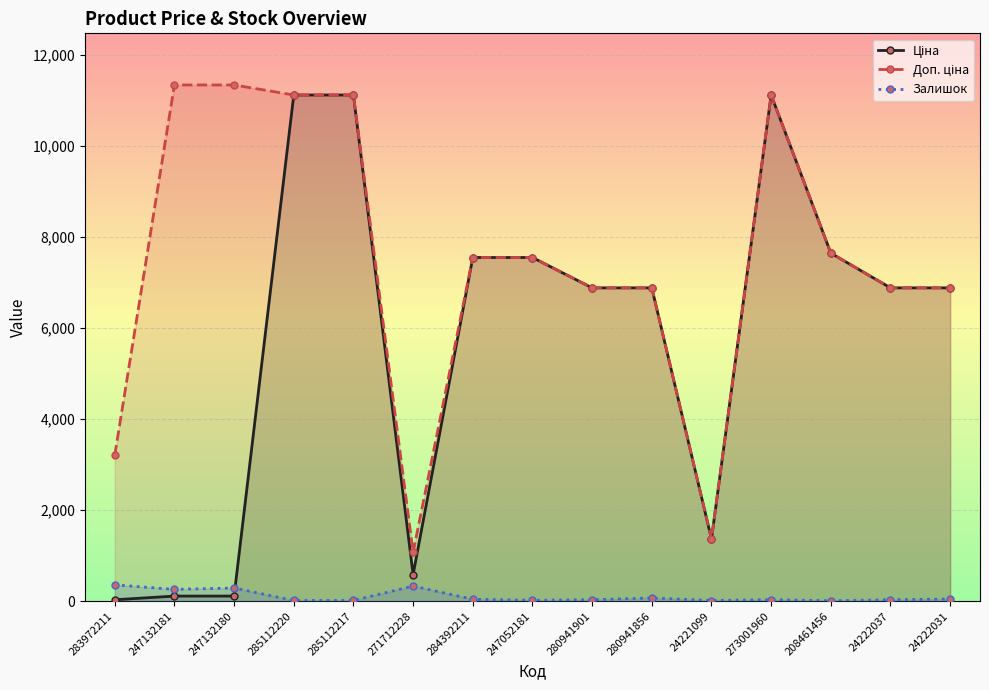

What is the difference between the second highest and second lowest values in the Доп. ціна series?

9968.0